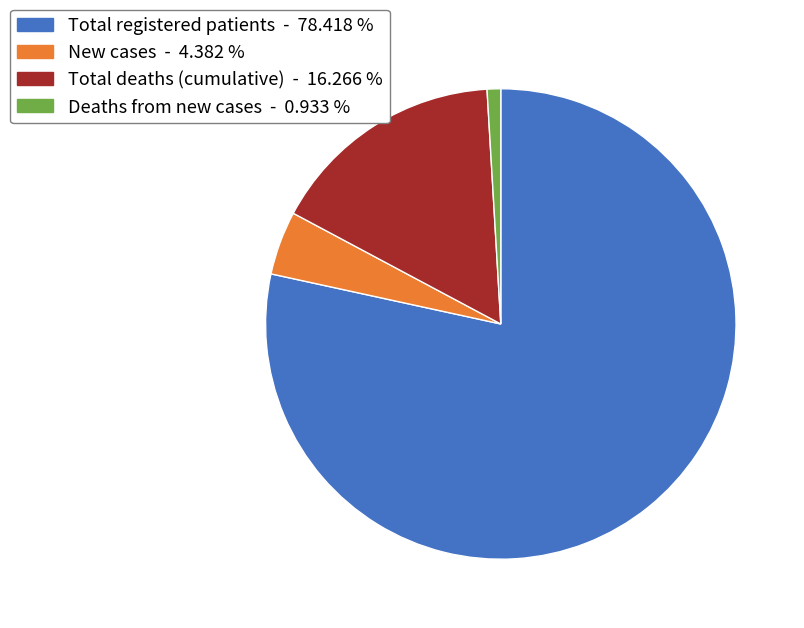

Is there a majority slice in this chart?

Yes